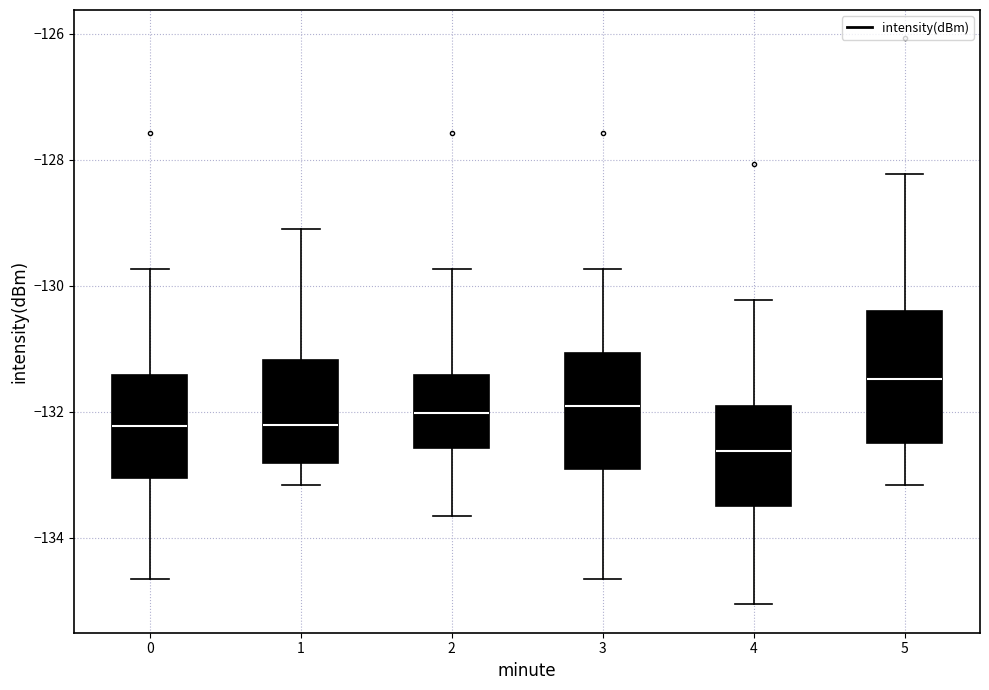

Reading left to right, transcribe this box plot: for each box, give where its median line is, the range the box spans, and where its two whiskers end, as read against the y-axis. The values are not printed on the chart, so give them approximately, as read against the axis.

0: median -132.2, box -133.0 to -131.4, whiskers -134.6 to -129.8
1: median -132.2, box -132.8 to -131.2, whiskers -133.2 to -129.0
2: median -132.0, box -132.6 to -131.4, whiskers -133.6 to -129.8
3: median -132.0, box -133.0 to -131.0, whiskers -134.6 to -129.8
4: median -132.6, box -133.4 to -132.0, whiskers -135.0 to -130.2
5: median -131.4, box -132.4 to -130.4, whiskers -133.2 to -128.2